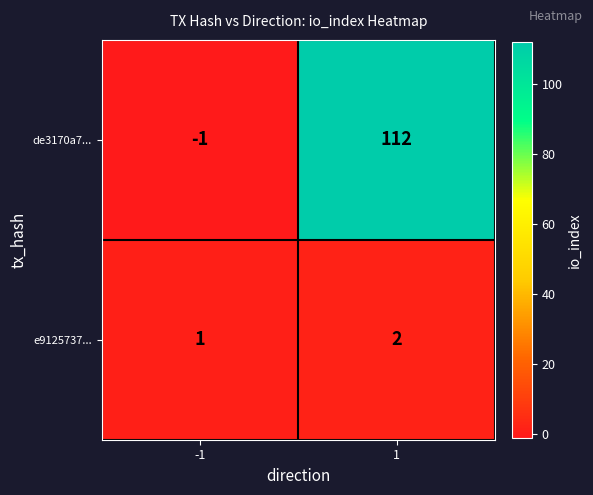

What is the sum of all e9125737... values?

3